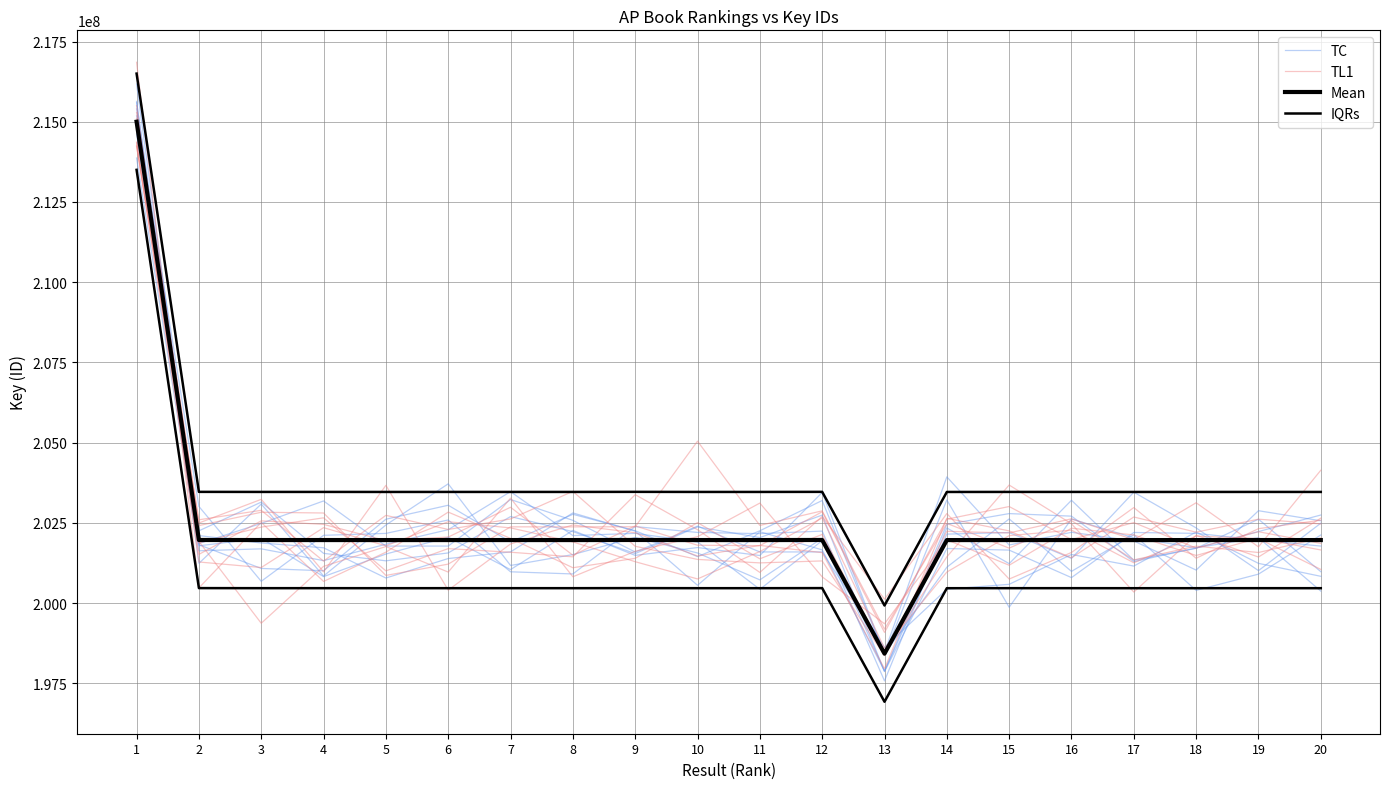

True or false: Mean has a value of 201962088.0 at 7.

True